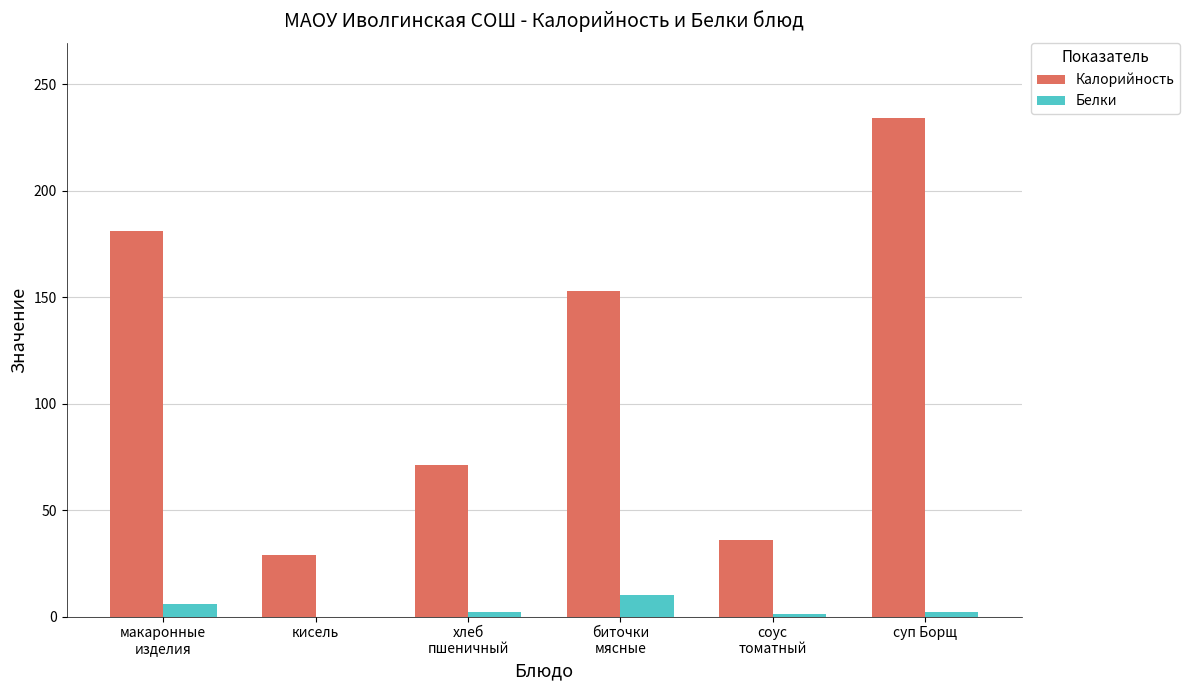

What is the highest value of the Калорийность series?

234